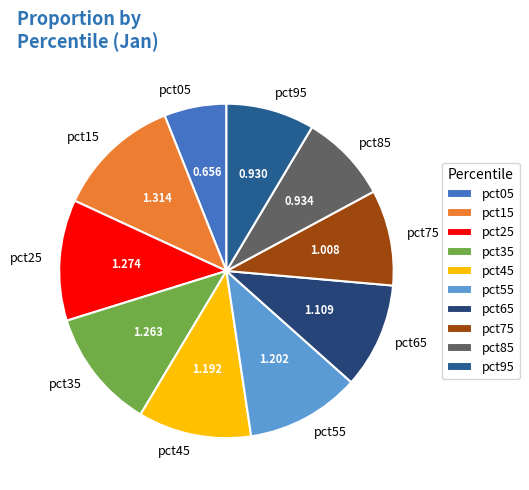

Does pct35 account for over 50% of the chart?

No